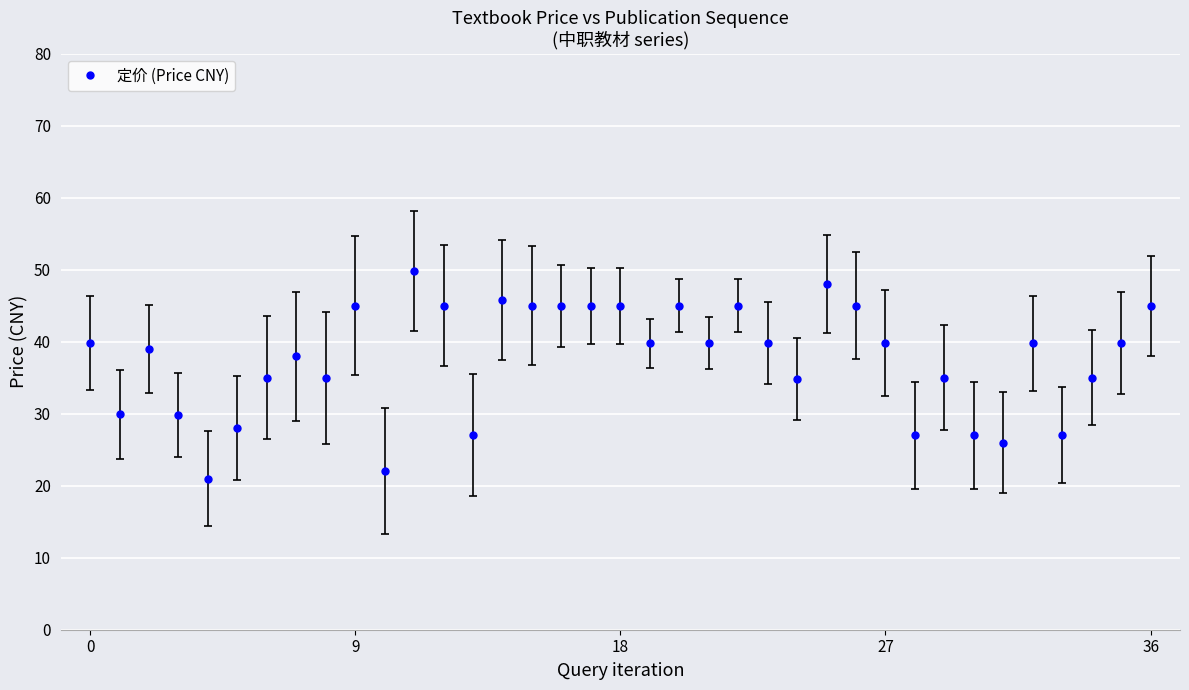

What is the smallest value displayed?

21.0